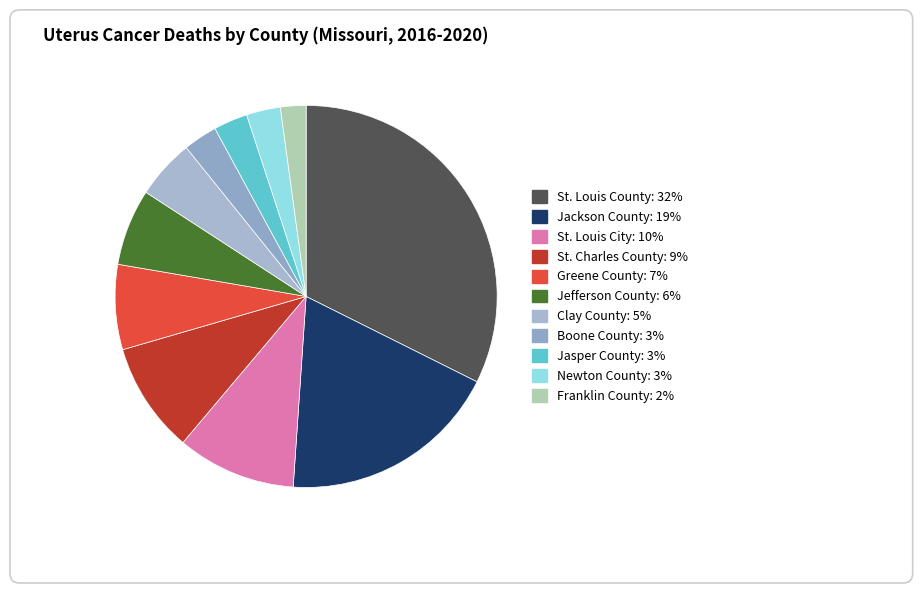

To the nearest percent, what portion does St. Louis County represent?

32%